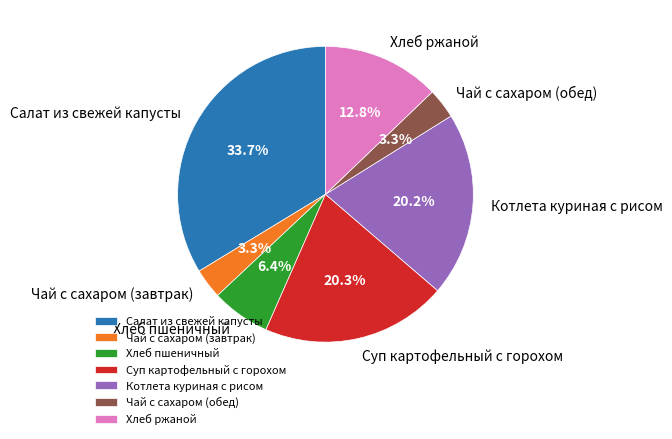

The Котлета куриная с рисом slice represents 20% of the pie. True or false?

True